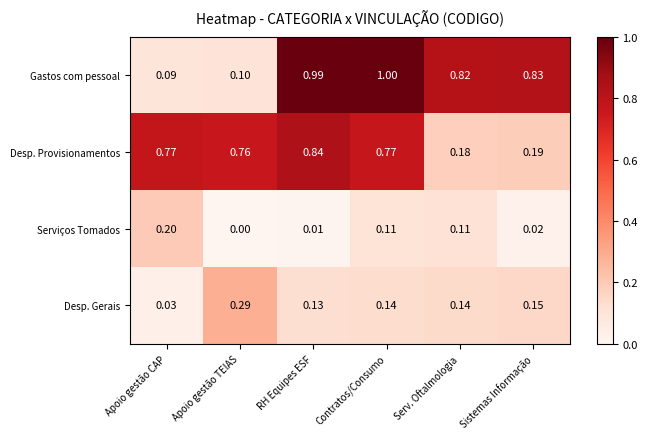

Is the value of Gastos com pessoal at Apoio gestão TEIAS greater than the value of Serviços Tomados at Contratos/Consumo?

No